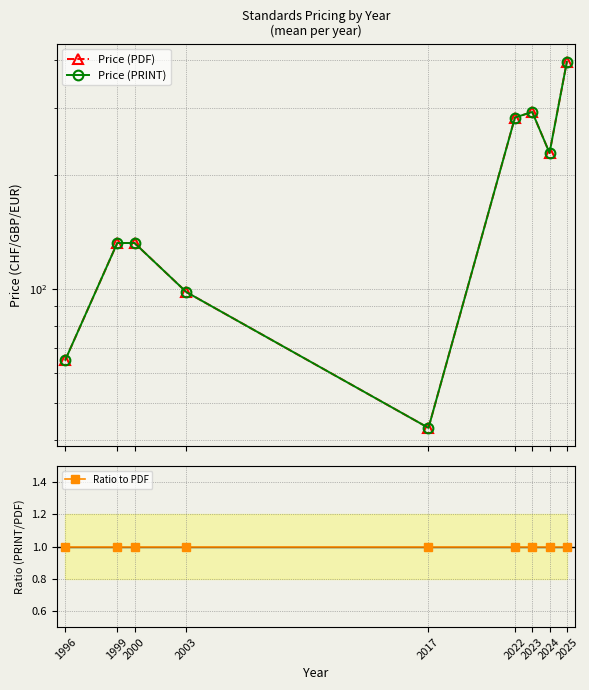

True or false: Price (PRINT) and Price (PDF) intersect in this chart.

False